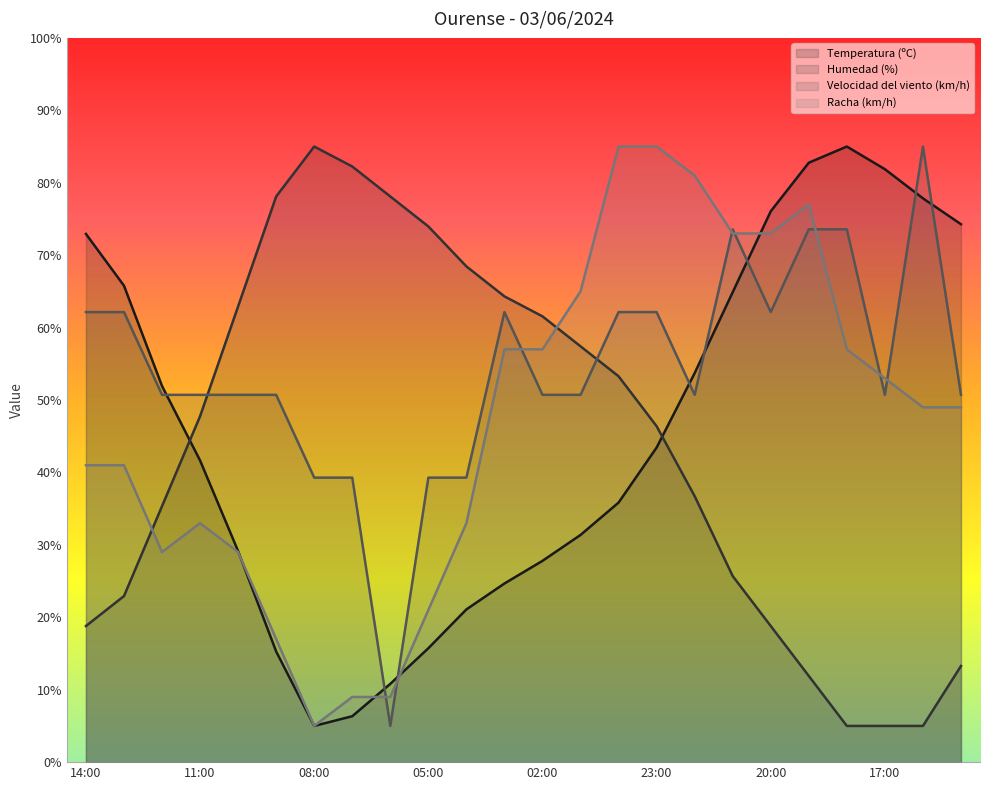

At how many categories does at least one series exceed 71?

16